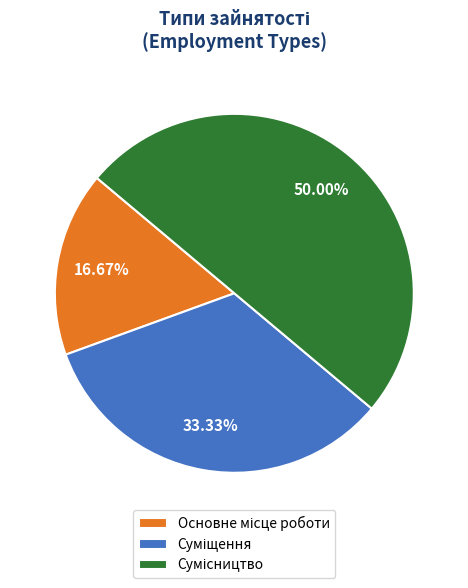

What percentage is the Суміщення slice, to the nearest percent?

33%